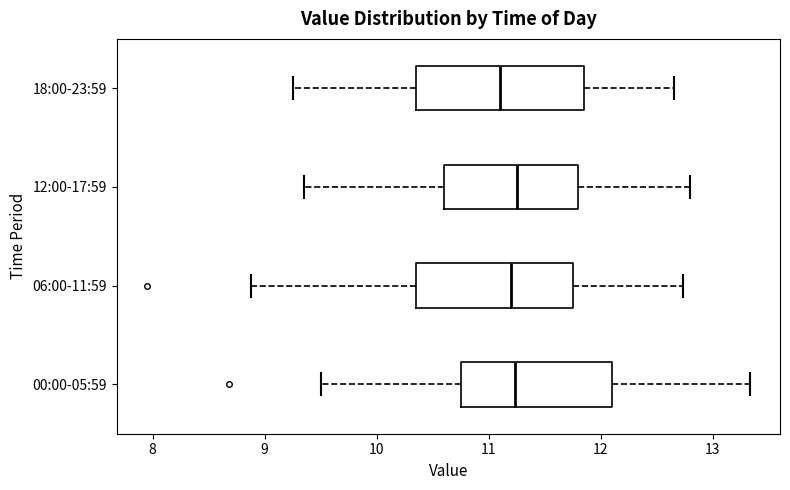

Where is the left edge of the box for 12:00-17:59 on the x-axis? The values are not printed on the chart, so give them approximately, as read against the axis.

10.6